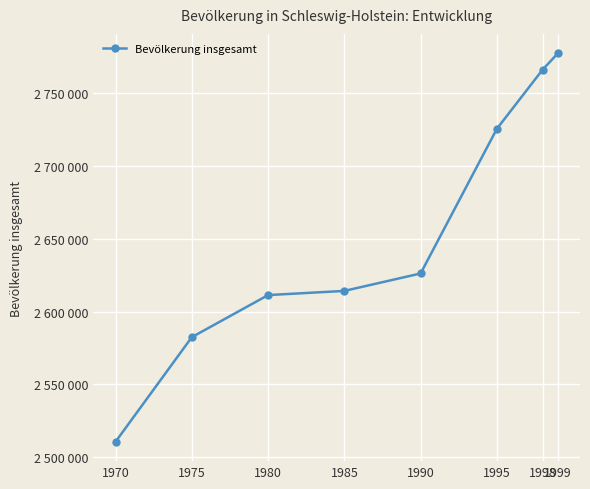

What is the value of the 6th point from the left?

2725461